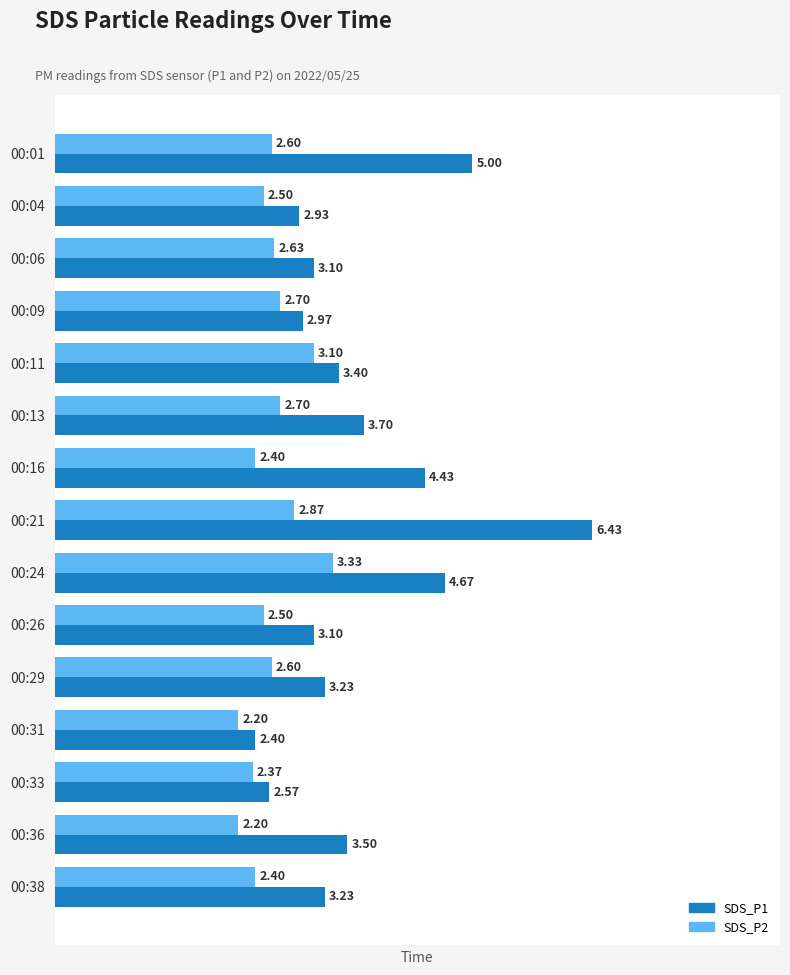

What is the minimum value for SDS_P2?

2.2